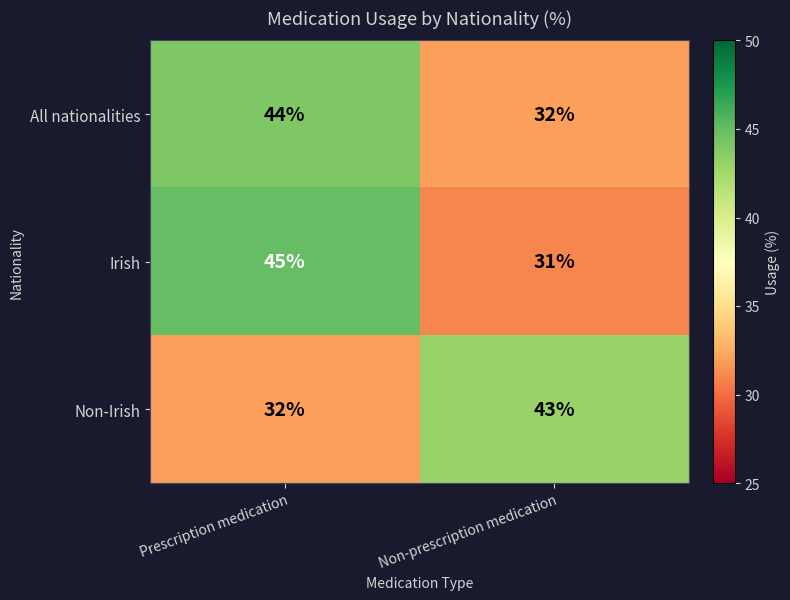

Rank the series by their maximum value, from lowest to highest.

Non-Irish, All nationalities, Irish